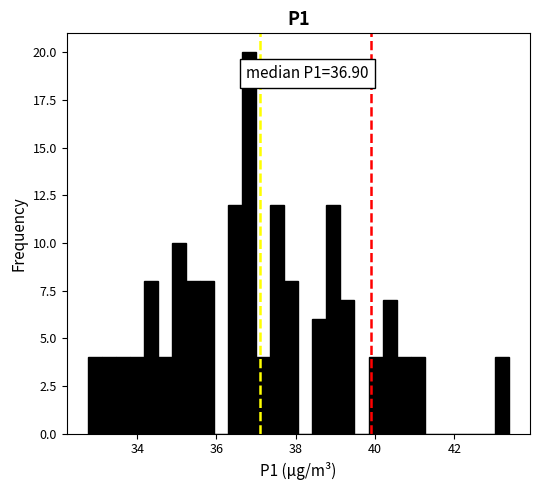

Around what value on the x-axis is the tallest bar? Give the approximate position of its centre, as read against the axis.

36.8